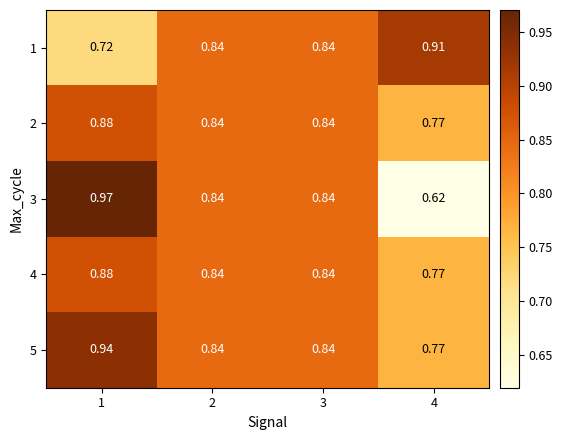

Is the value of 3 at 4 greater than the value of 5 at 2?

No